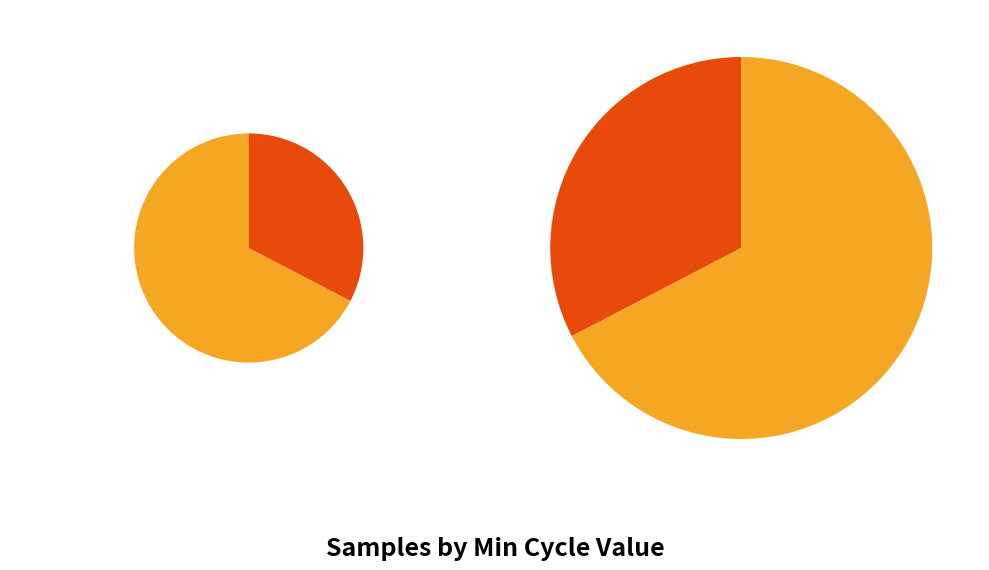

How much of the chart is everything except 77?

97.5%